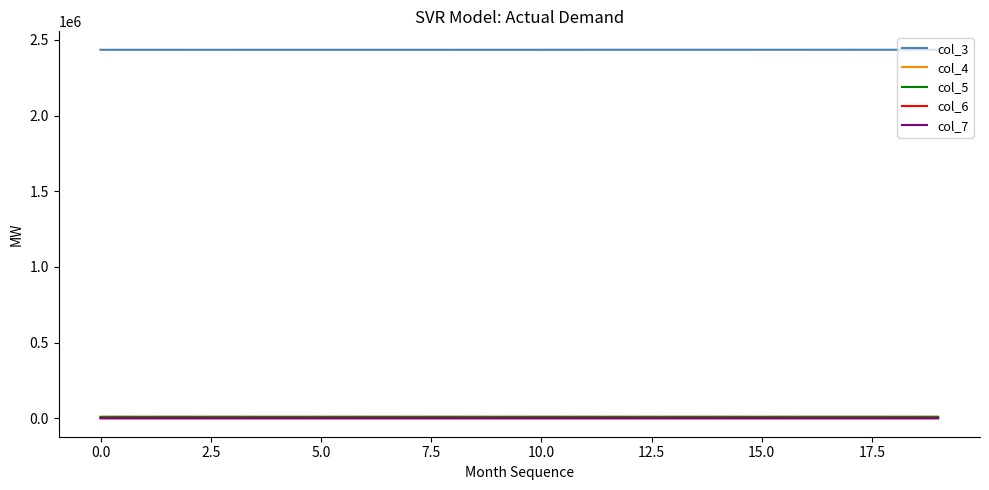

What is the minimum value for col_5?

9436